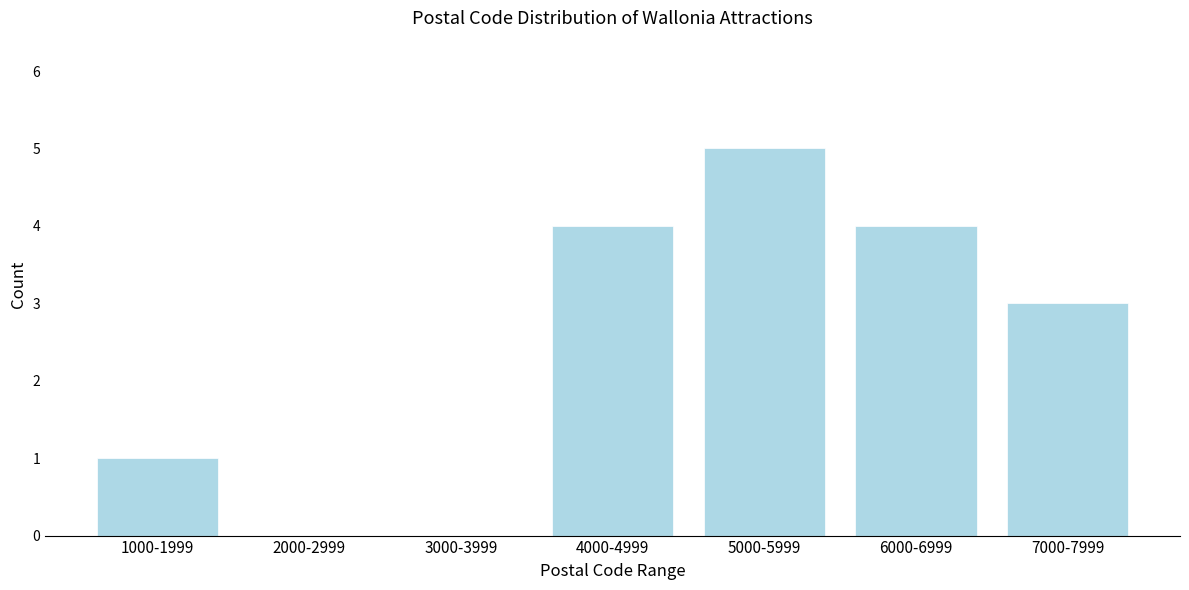

Reading left to right, transcribe all the data shown in this chart.

1000-1999=1	2000-2999=0	3000-3999=0	4000-4999=4	5000-5999=5	6000-6999=4	7000-7999=3